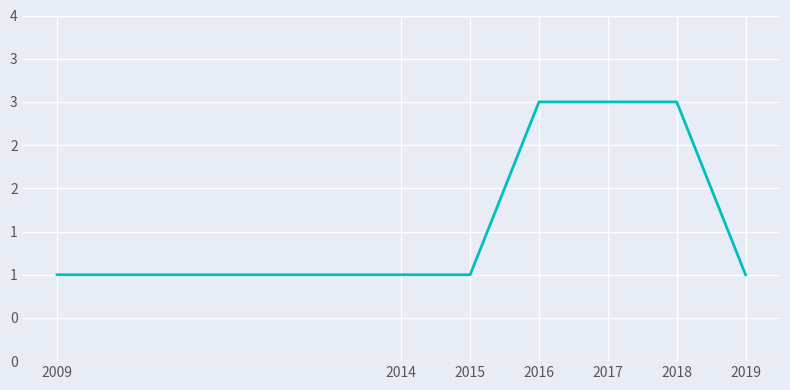

Is this an area chart (filled region under the line)?

No